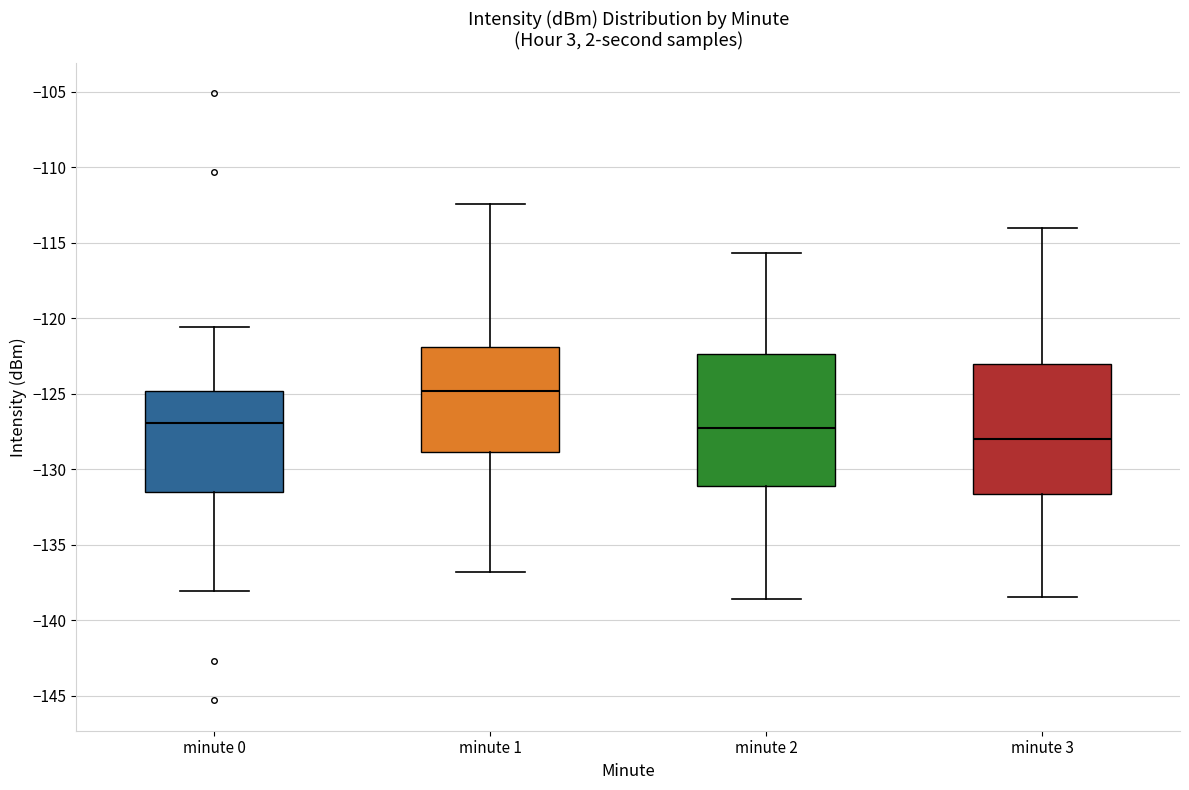

Which box has the highest median line?

minute 1